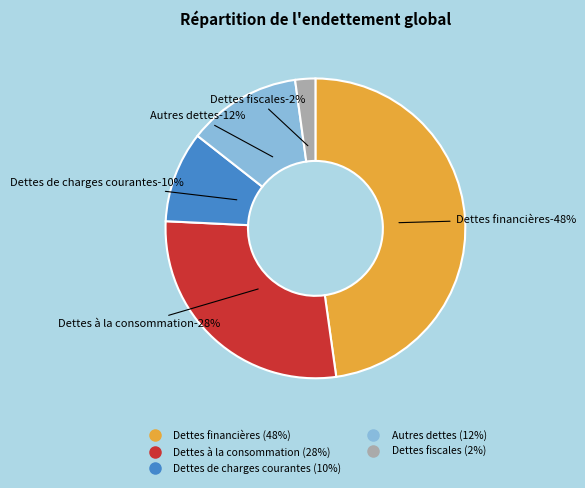

Is it true that Dettes de charges courantes is 23% of the pie?

False